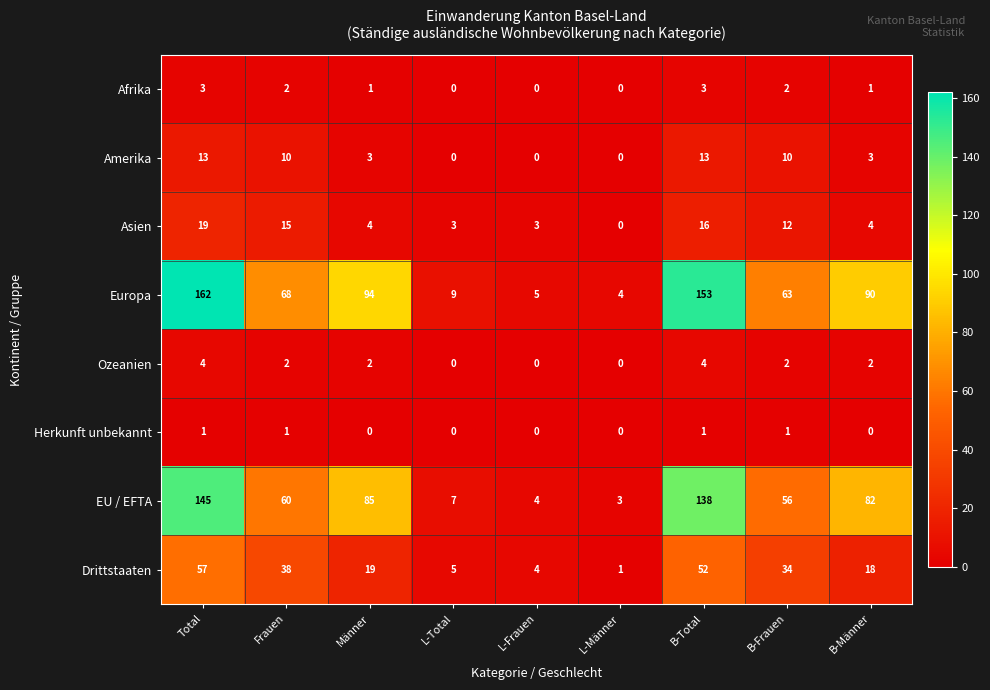

List the series in order of their peak value, highest first.

Europa, EU / EFTA, Drittstaaten, Asien, Amerika, Ozeanien, Afrika, Herkunft unbekannt